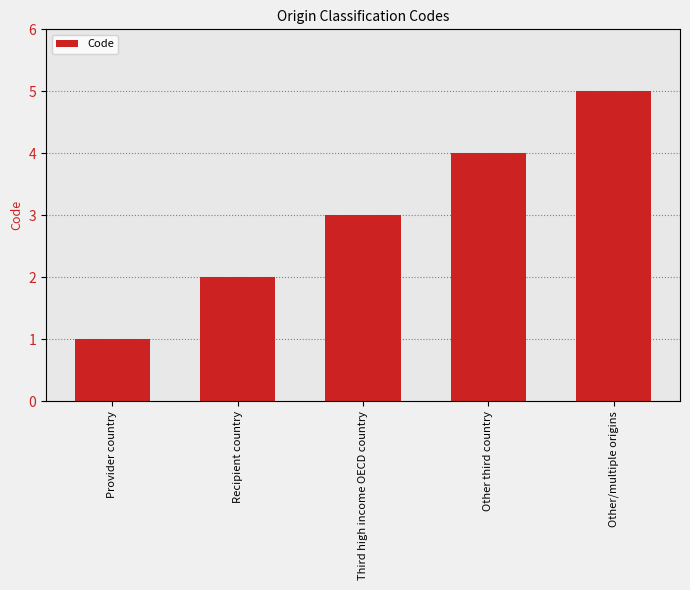

How many distinct data groups are displayed?

1